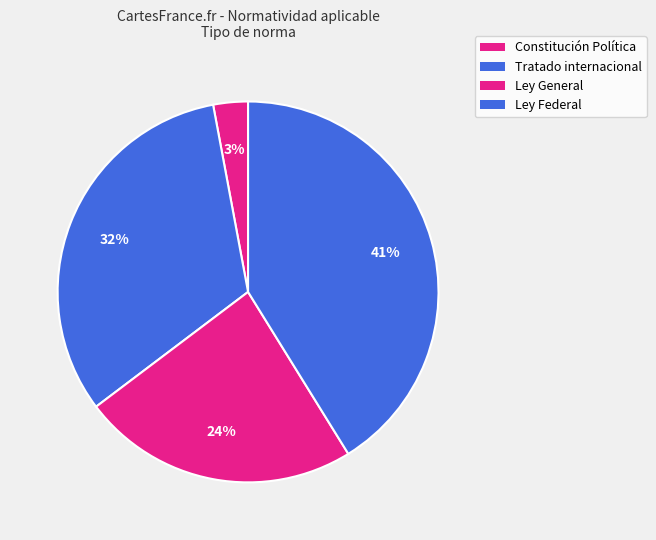

Which slice is the smallest?

Constitución Política